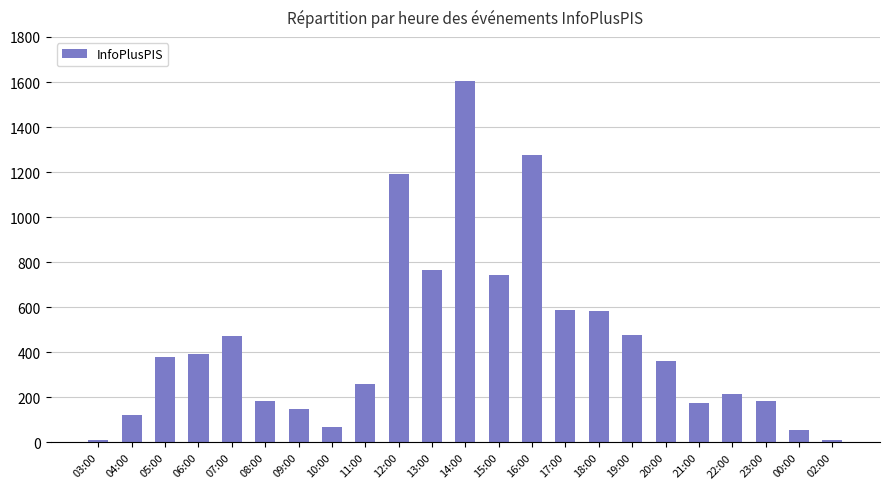

What is the ratio of the value at 19:00 to the value at 12:00?

0.4